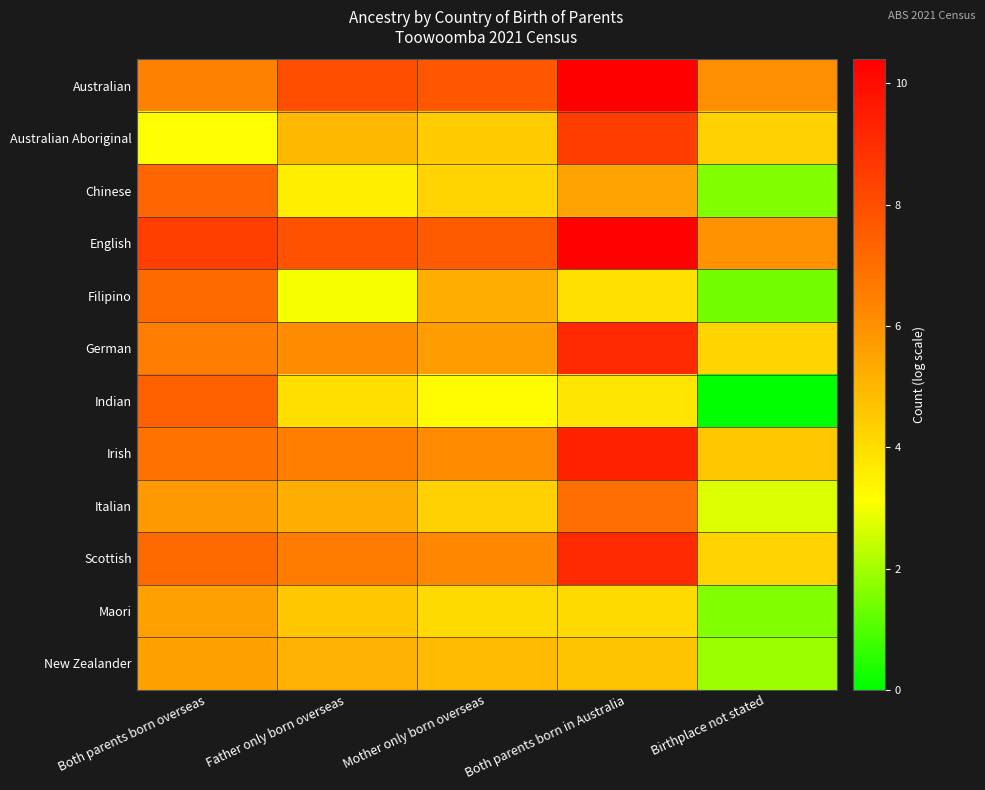

Rank the series at Birthplace not stated from highest to lowest value.

Australian, English, Irish, Australian Aboriginal, Scottish, German, Italian, New Zealander, Chinese, Maori, Filipino, Indian